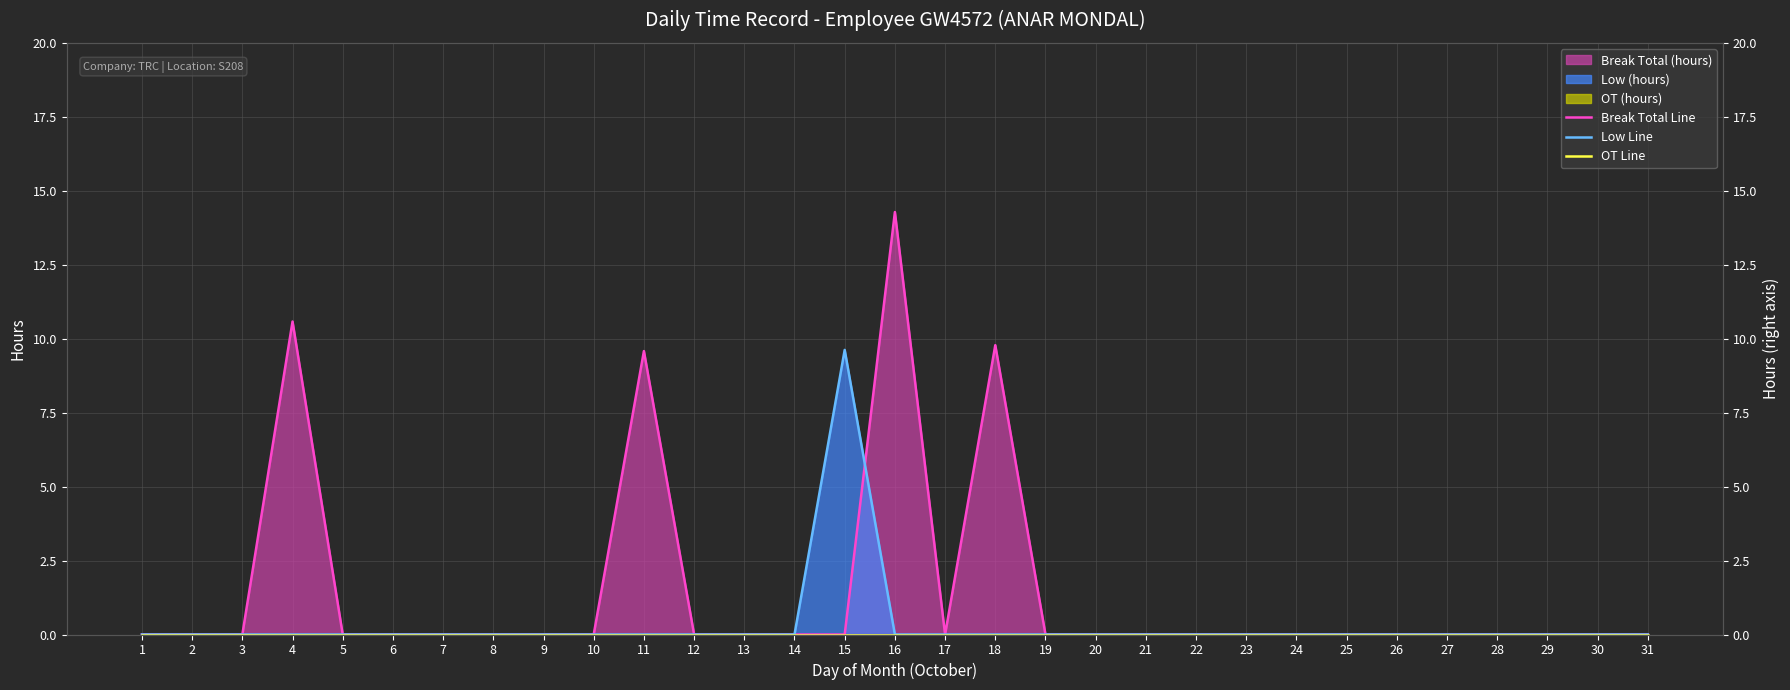

Reading right to left, list all the values displayed in this chart.

Break Total Line: 31=0.0	30=0.0	29=0.0	28=0.0	27=0.0	26=0.0	25=0.0	24=0.0	23=0.0	22=0.0	21=0.0	20=0.0	19=0.0	18=9.8	17=0.0	16=14.3	15=0.0	14=0.0	13=0.0	12=0.0	11=9.6	10=0.0	9=0.0	8=0.0	7=0.0	6=0.0	5=0.0	4=10.6	3=0.0	2=0.0	1=0.0
Low Line: 31=0.0	30=0.0	29=0.0	28=0.0	27=0.0	26=0.0	25=0.0	24=0.0	23=0.0	22=0.0	21=0.0	20=0.0	19=0.0	18=0.0	17=0.0	16=0.0	15=9.6	14=0.0	13=0.0	12=0.0	11=0.0	10=0.0	9=0.0	8=0.0	7=0.0	6=0.0	5=0.0	4=0.0	3=0.0	2=0.0	1=0.0
OT Line: 31=0.0	30=0.0	29=0.0	28=0.0	27=0.0	26=0.0	25=0.0	24=0.0	23=0.0	22=0.0	21=0.0	20=0.0	19=0.0	18=0.0	17=0.0	16=0.0	15=0.0	14=0.0	13=0.0	12=0.0	11=0.0	10=0.0	9=0.0	8=0.0	7=0.0	6=0.0	5=0.0	4=0.0	3=0.0	2=0.0	1=0.0